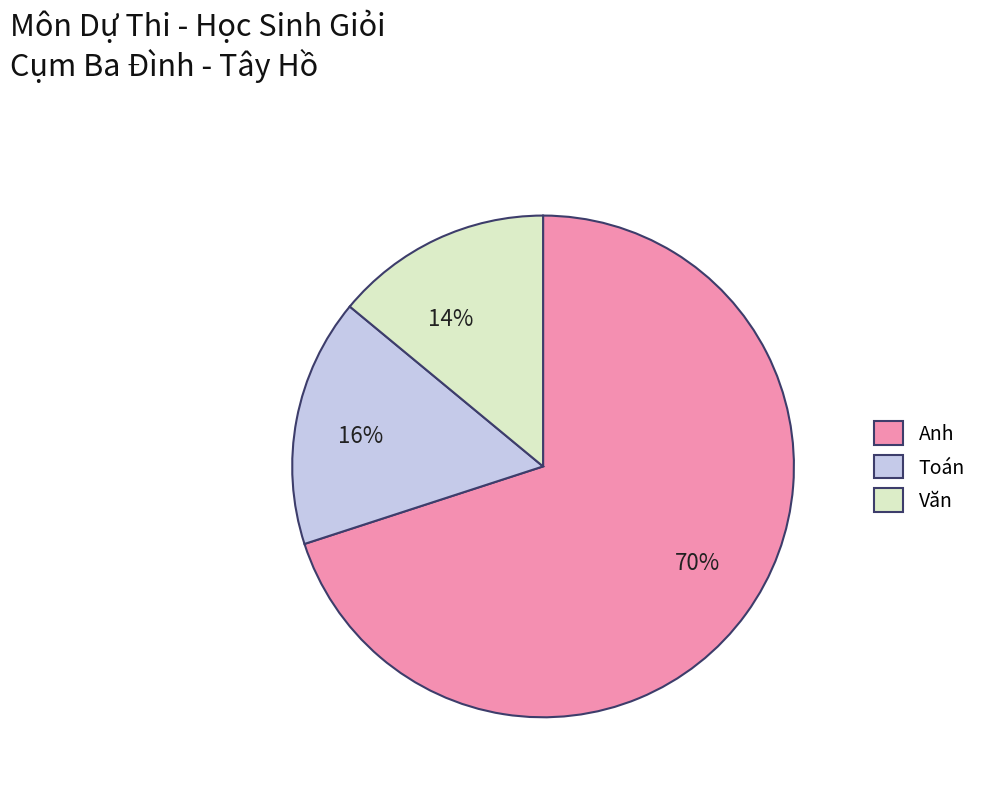

Is the sum of Văn and Anh greater than half?

Yes